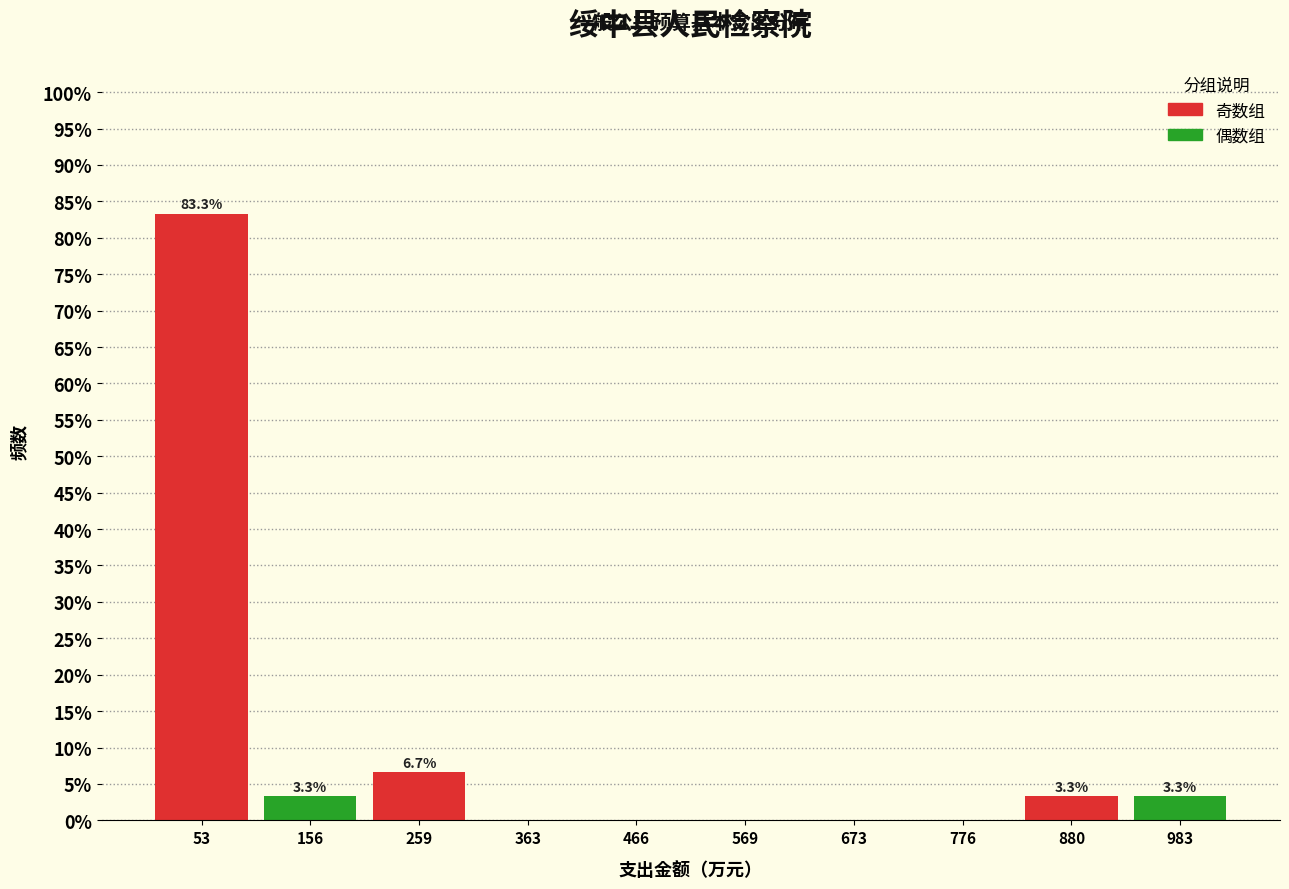

Which range on the x-axis has the tallest bar?

0 to 100